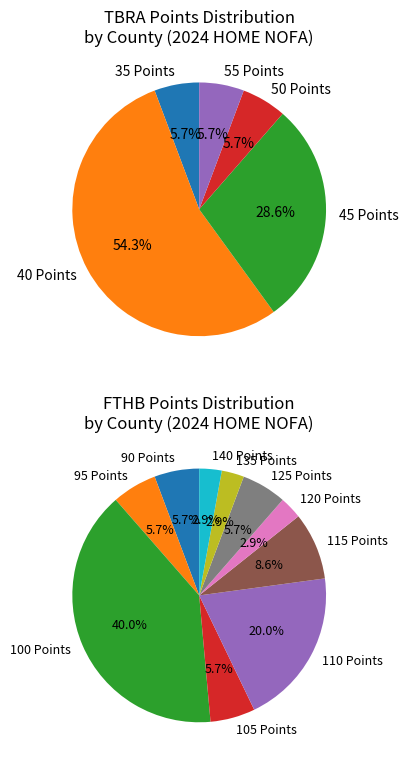

What percentage is the 11 slice, to the nearest percent?

3%